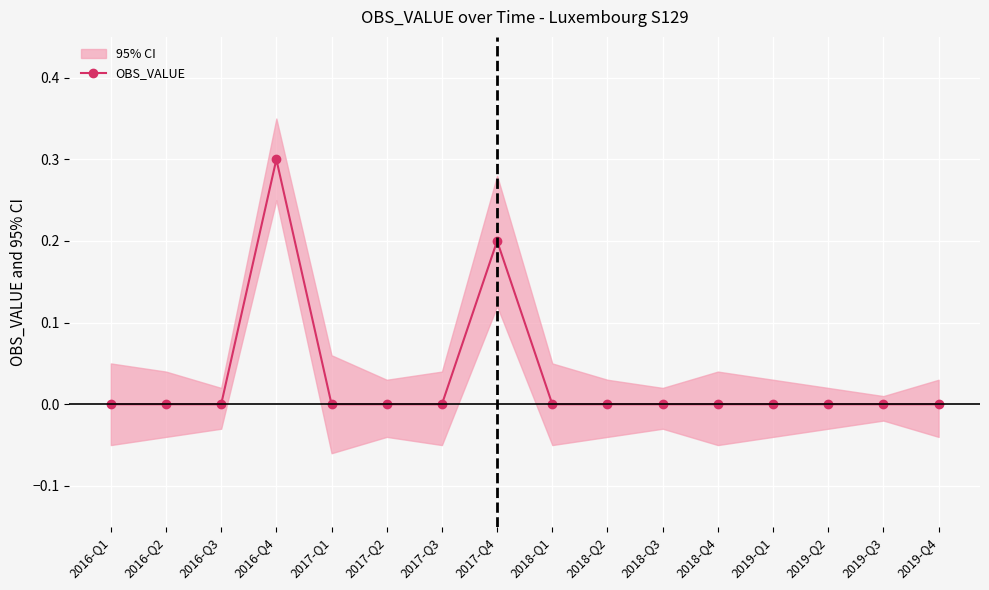

Reading right to left, list all the values displayed in this chart.

2019-Q4=0.0	2019-Q3=0.0	2019-Q2=0.0	2019-Q1=0.0	2018-Q4=0.0	2018-Q3=0.0	2018-Q2=0.0	2018-Q1=0.0	2017-Q4=0.2	2017-Q3=0.0	2017-Q2=0.0	2017-Q1=0.0	2016-Q4=0.3	2016-Q3=0.0	2016-Q2=0.0	2016-Q1=0.0